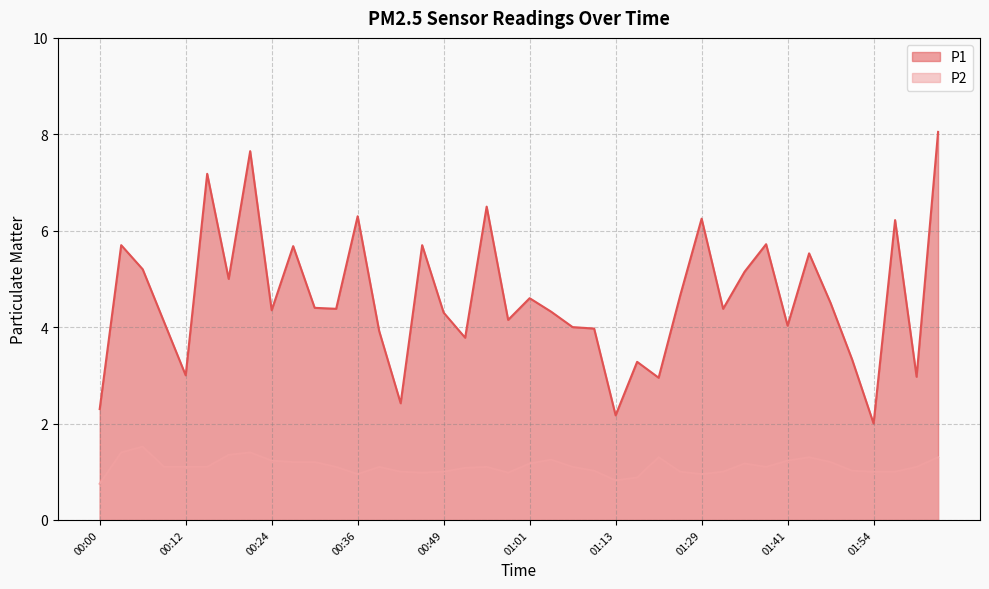

At which category is the sum across all series the highest?

02:03